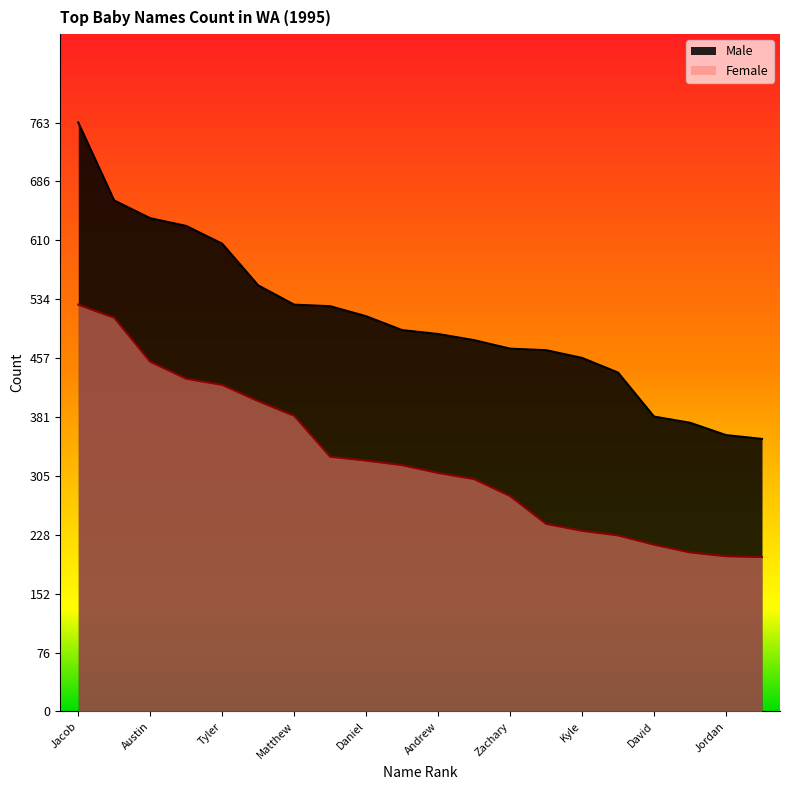

True or false: Female and Male cross at least once.

False